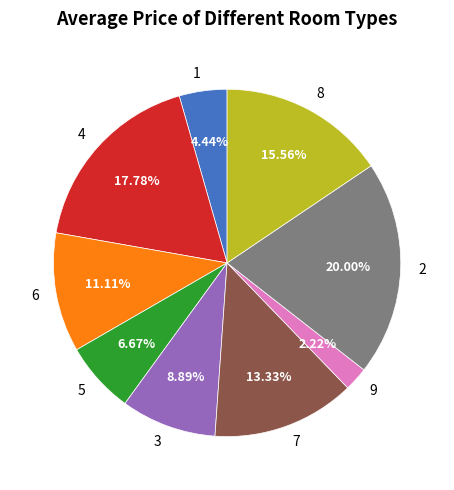

Count the number of slices in the pie.

9